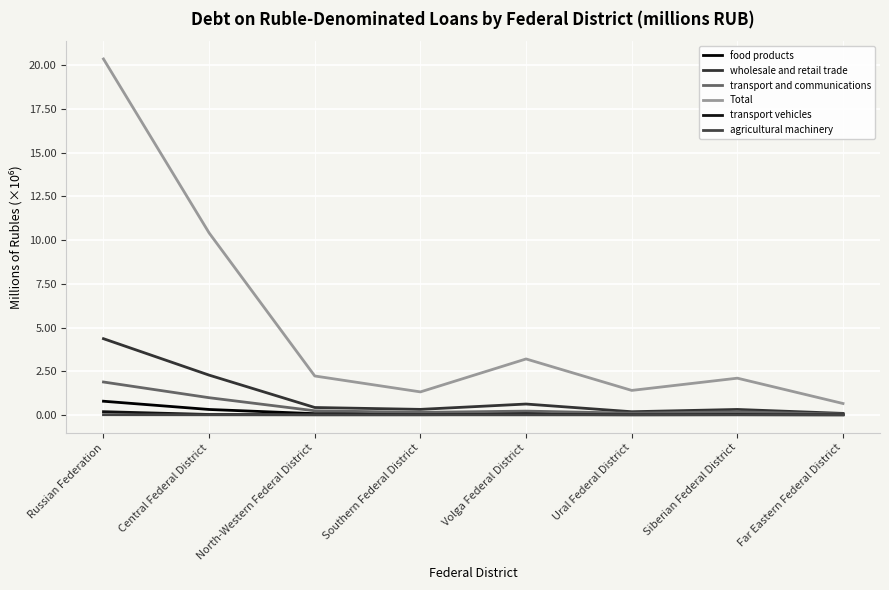

List the series in order of their peak value, highest first.

Total, wholesale and retail trade, transport and communications, food products, transport vehicles, agricultural machinery